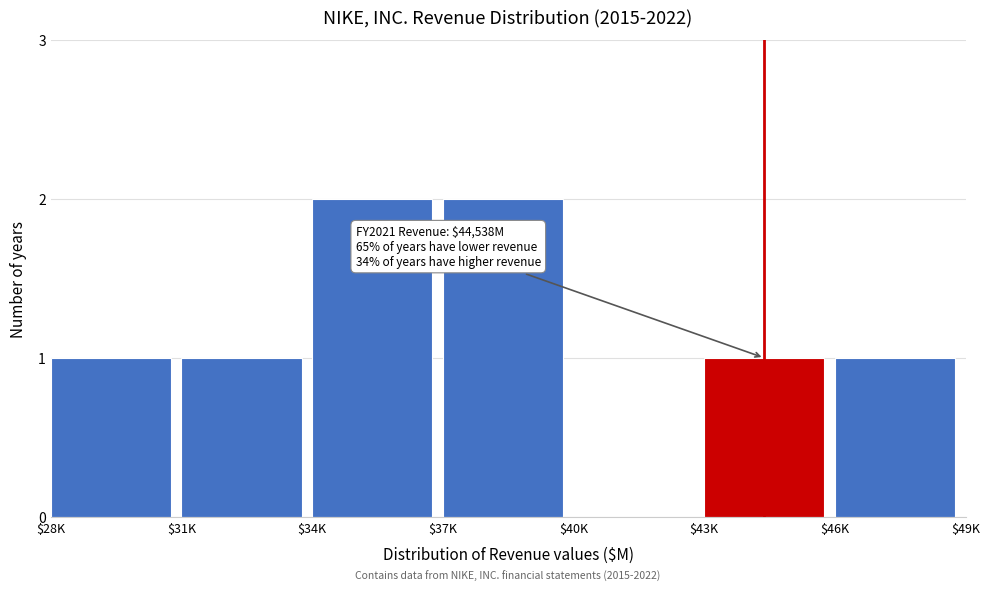

True or false: the data shows 0 at $40K.

True